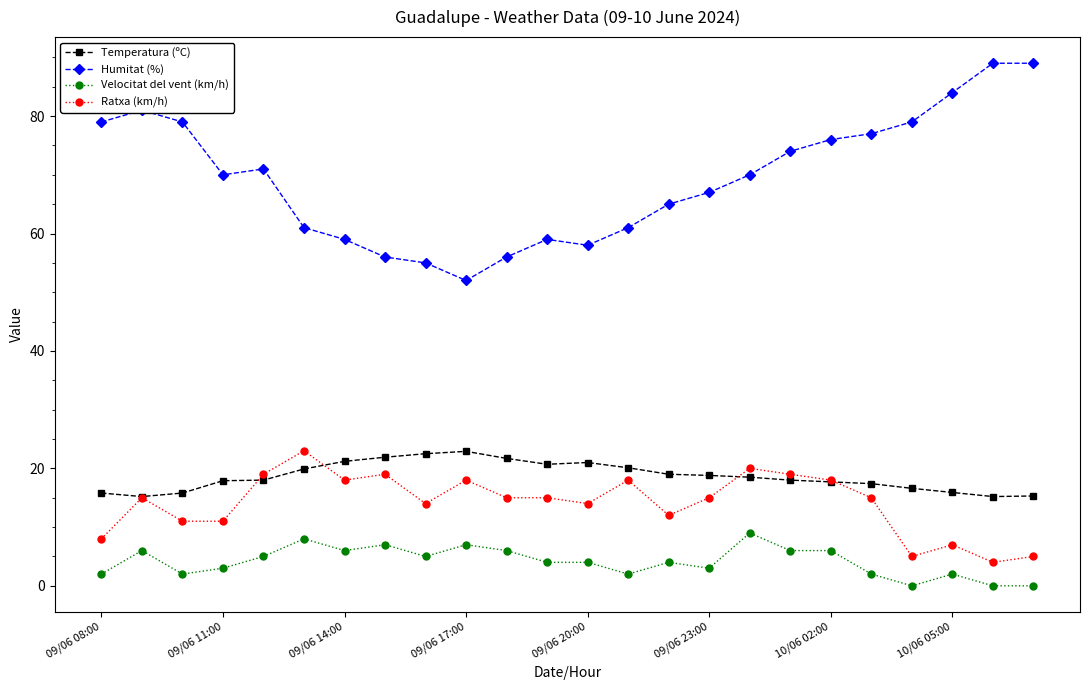

True or false: Velocitat del vent (km/h) and Humitat (%) intersect in this chart.

False